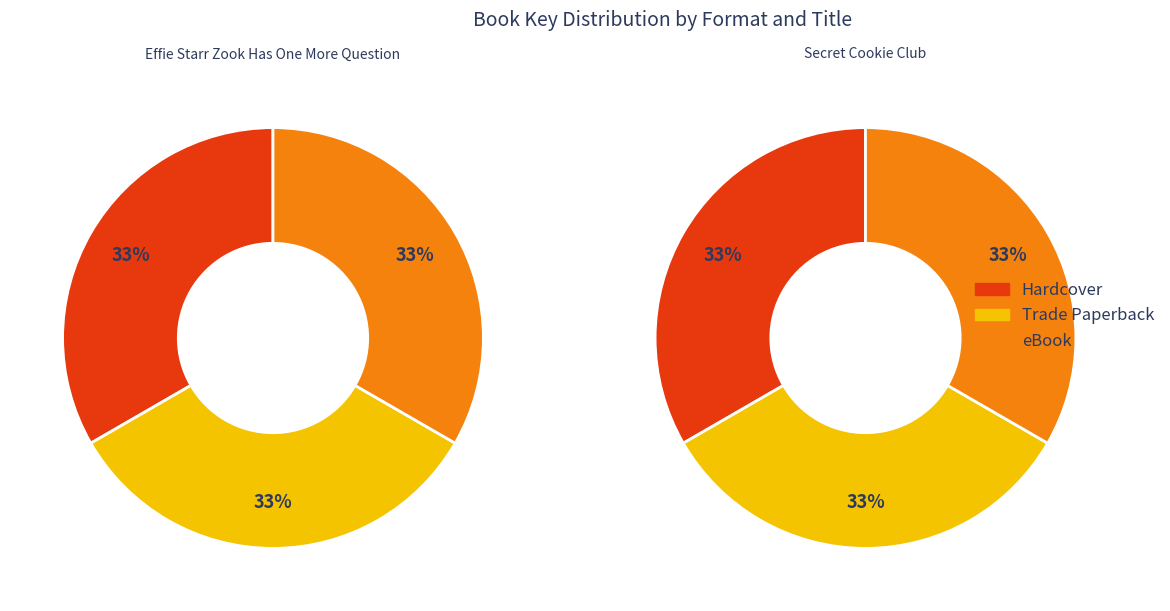

Between Secret Cookie Club and Effie Starr Zook Has One More Question, which is larger?

Effie Starr Zook Has One More Question